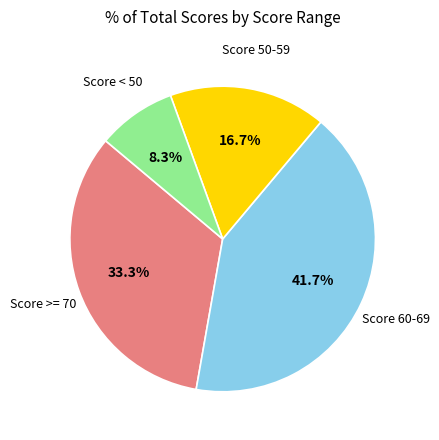

Does any single category account for the majority?

No